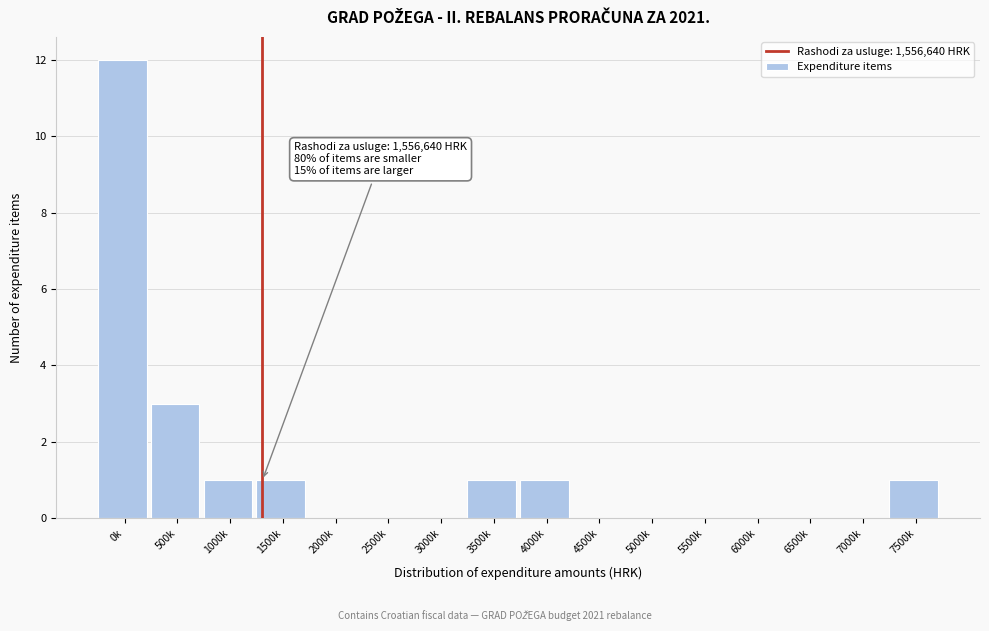

Reading right to left, list all the values displayed in this chart.

7500k=1	7000k=0	6500k=0	6000k=0	5500k=0	5000k=0	4500k=0	4000k=1	3500k=1	3000k=0	2500k=0	2000k=0	1500k=1	1000k=1	500k=3	0k=12